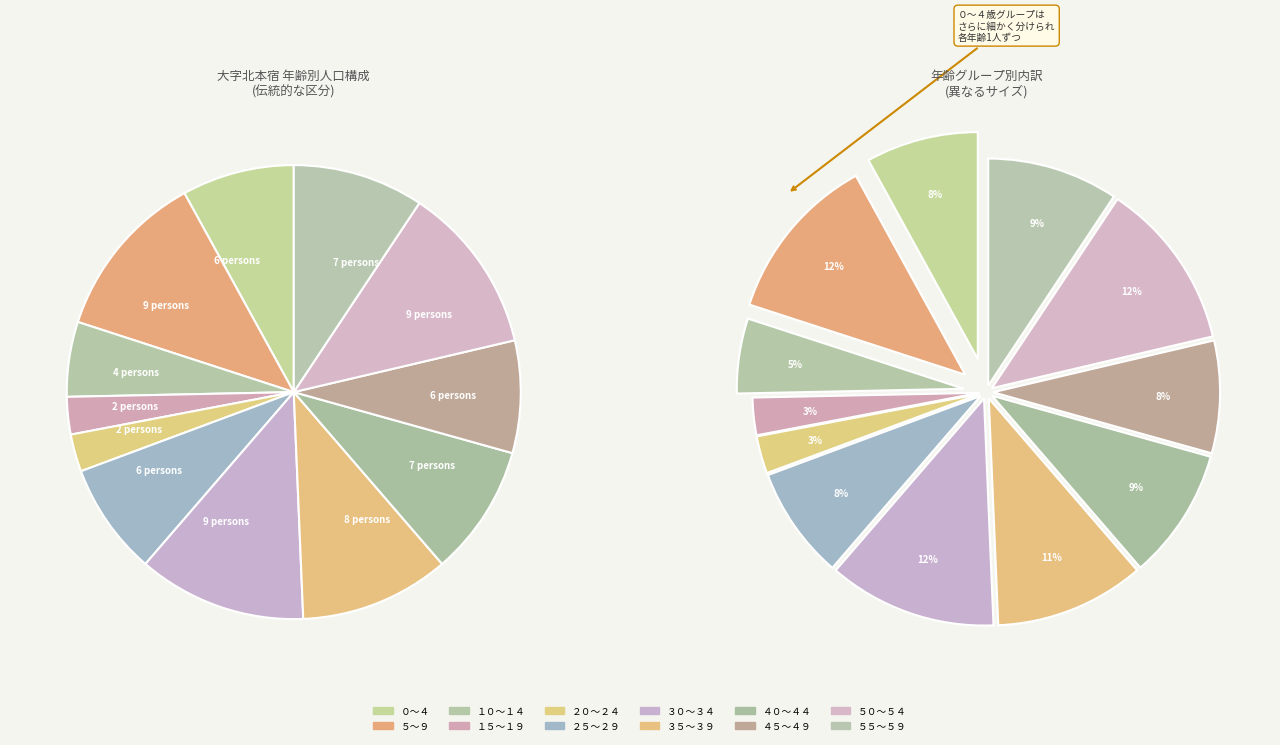

Combined, do ２５～２９ and ３５～３９ account for over 50%?

No